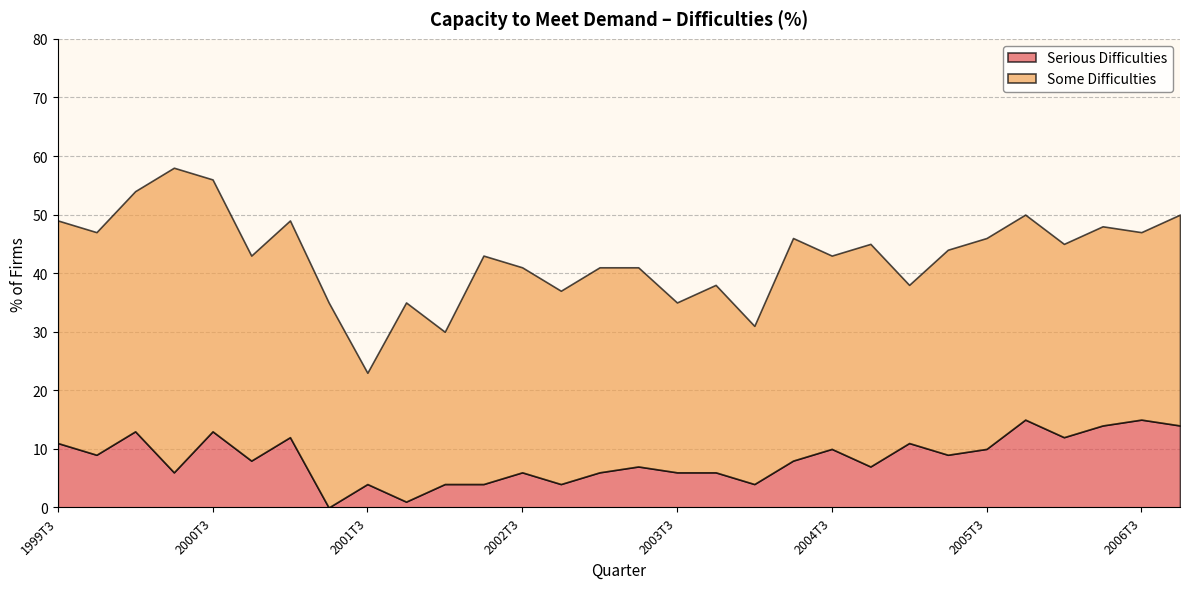

How many interior local peaks does the Some Difficulties series have?

10